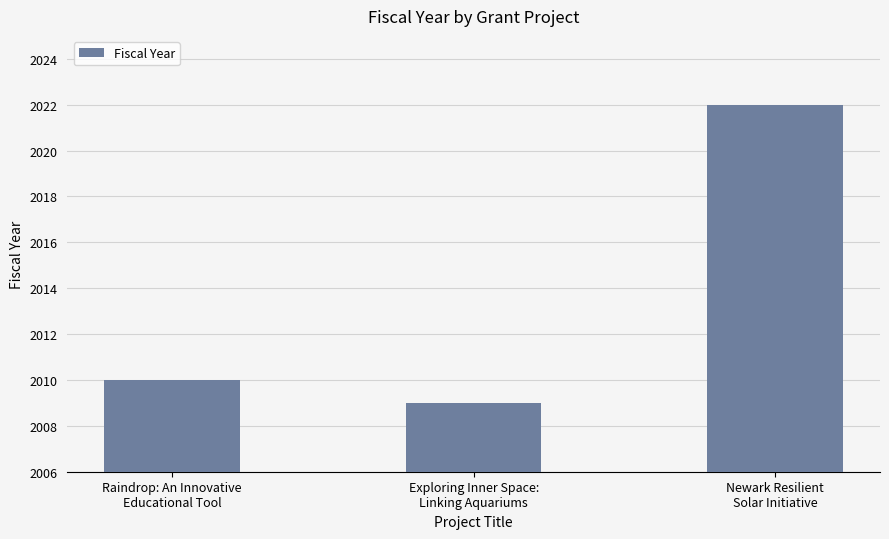

How many distinct data groups are displayed?

1